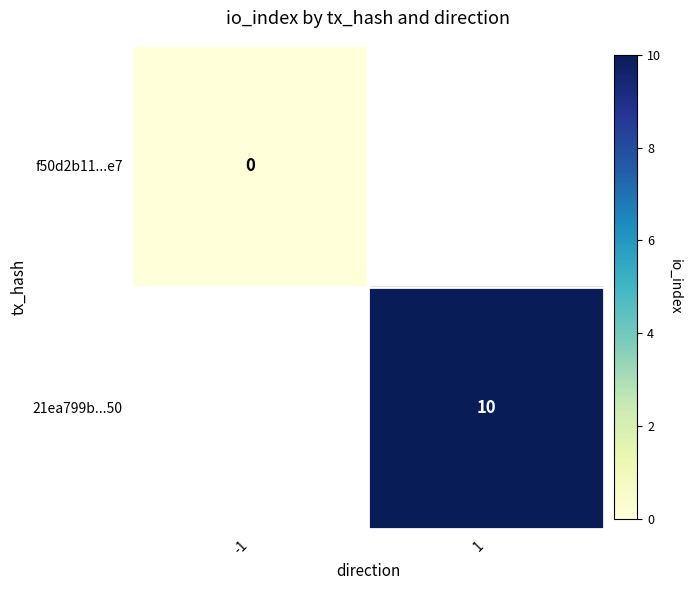

What is the greatest value displayed?

10.0